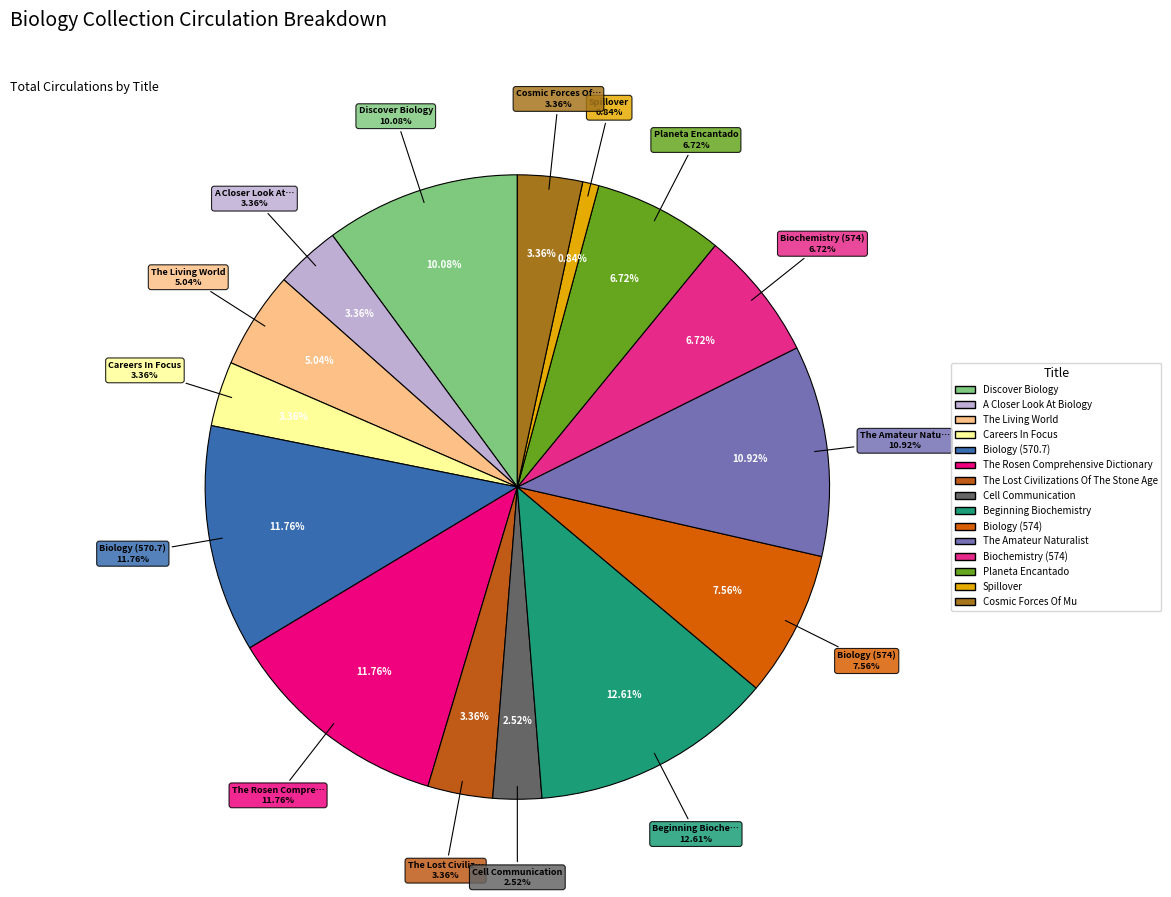

The Biology (570.7) slice represents 12% of the pie. True or false?

True